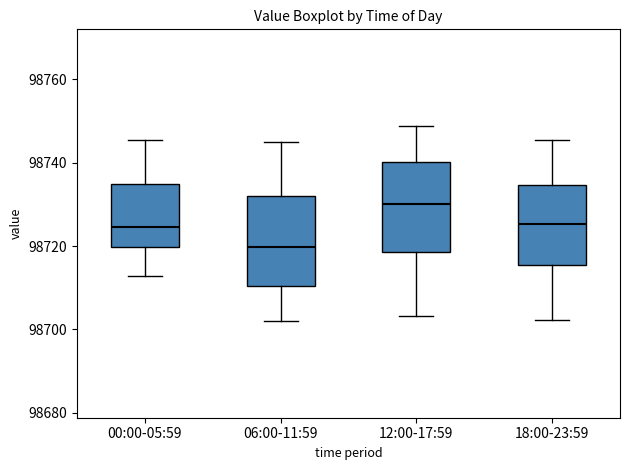

Reading left to right, read every box against the y-axis: the position of its median line, the range the box covers, and the ends of its whiskers. The values are not printed on the chart, so give them approximately, as read against the axis.

00:00-05:59: median 98724, box 98720 to 98734, whiskers 98712 to 98746
06:00-11:59: median 98720, box 98710 to 98732, whiskers 98702 to 98746
12:00-17:59: median 98730, box 98718 to 98740, whiskers 98704 to 98748
18:00-23:59: median 98726, box 98716 to 98734, whiskers 98702 to 98746